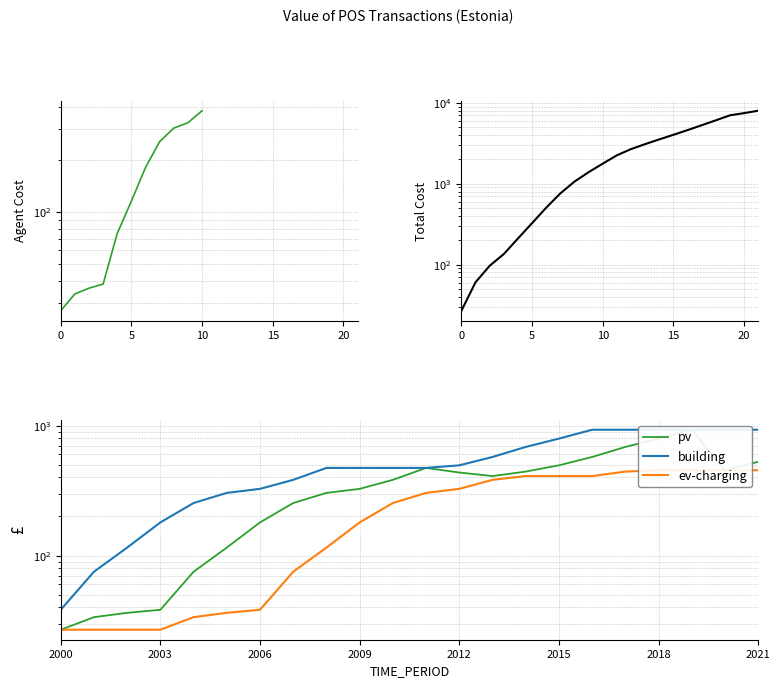

What is the ratio of the value at 2011 to the value at 2004?

6.3